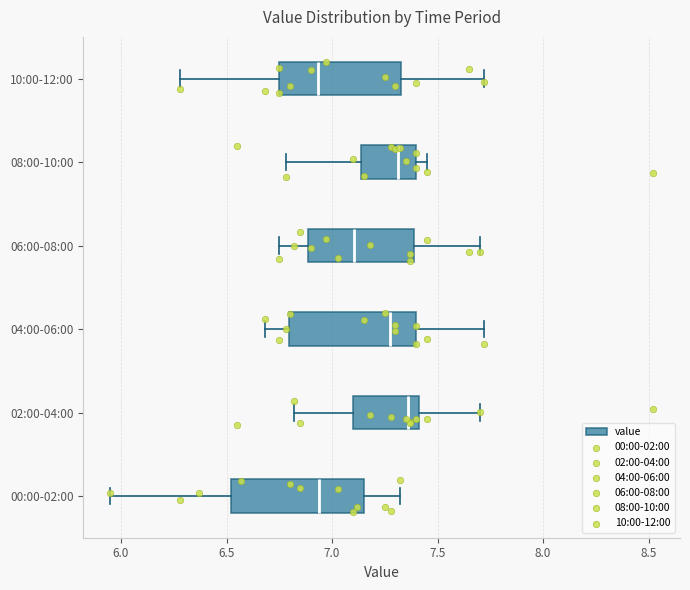

Reading bottom to top, read every box against the x-axis: the position of its median line, the range the box covers, and the ends of its whiskers. The values are not printed on the chart, so give them approximately, as read against the axis.

00:00-02:00: median 6.95, box 6.50 to 7.15, whiskers 5.95 to 7.30
02:00-04:00: median 7.35, box 7.10 to 7.40, whiskers 6.80 to 7.70
04:00-06:00: median 7.30, box 6.80 to 7.40, whiskers 6.70 to 7.70
06:00-08:00: median 7.10, box 6.90 to 7.40, whiskers 6.75 to 7.70
08:00-10:00: median 7.30, box 7.15 to 7.40, whiskers 6.80 to 7.45
10:00-12:00: median 6.95, box 6.75 to 7.35, whiskers 6.30 to 7.70